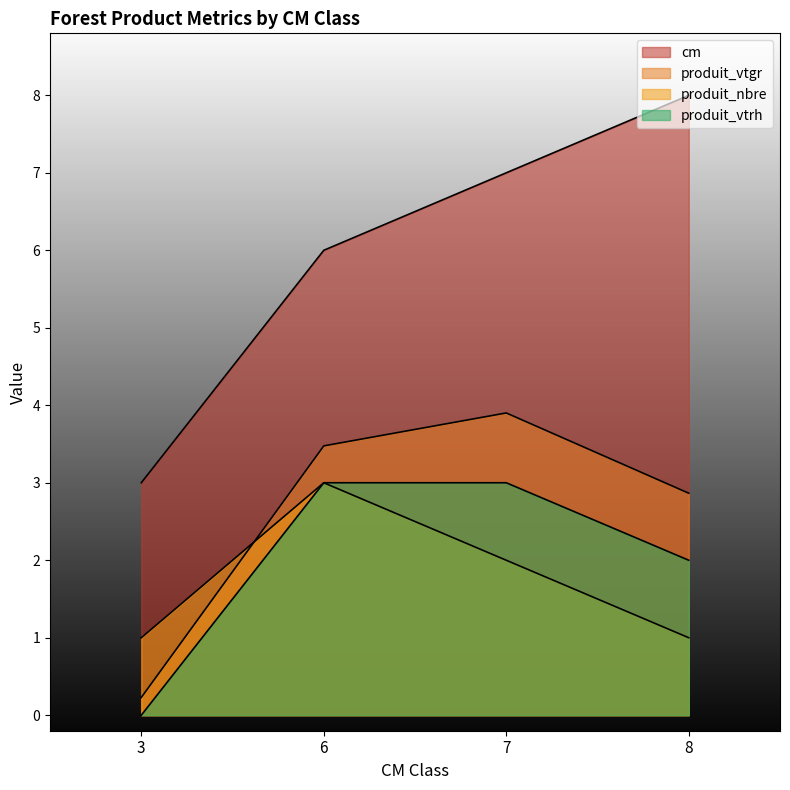

True or false: cm and produit_vtrh cross at least once.

False